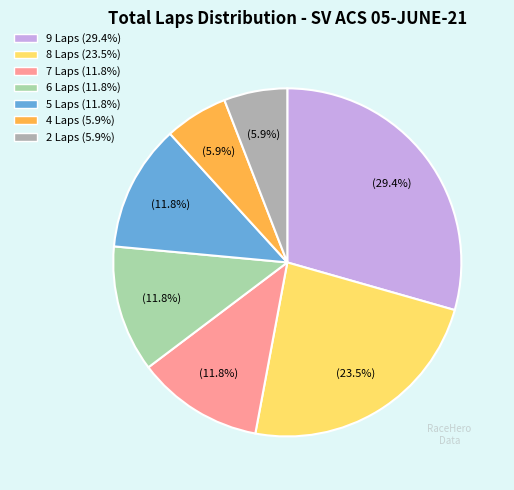

Which slice is the largest?

9 Laps